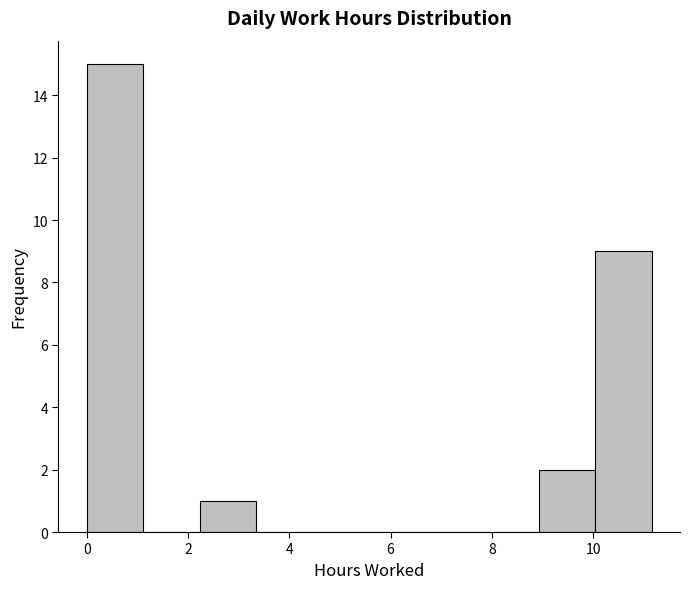

Reading left to right, list every bar in this chart as the range it spans on the x-axis followed by its height. Neither the bar edges nor the heights are printed on the chart, so give them approximately, as read against the axes.

0.0 to 1.2: 15
1.2 to 2.2: 0
2.2 to 3.4: 1
3.4 to 4.4: 0
4.4 to 5.6: 0
5.6 to 6.6: 0
6.6 to 7.8: 0
7.8 to 9.0: 0
9.0 to 10.0: 2
10.0 to 11.2: 9